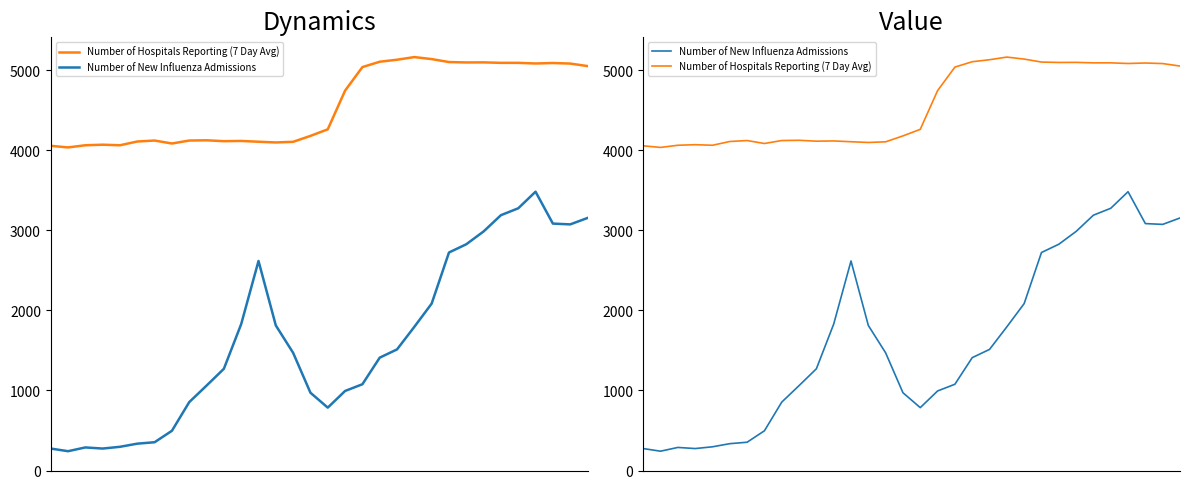

At how many categories does at least one series exceed 1004?

32